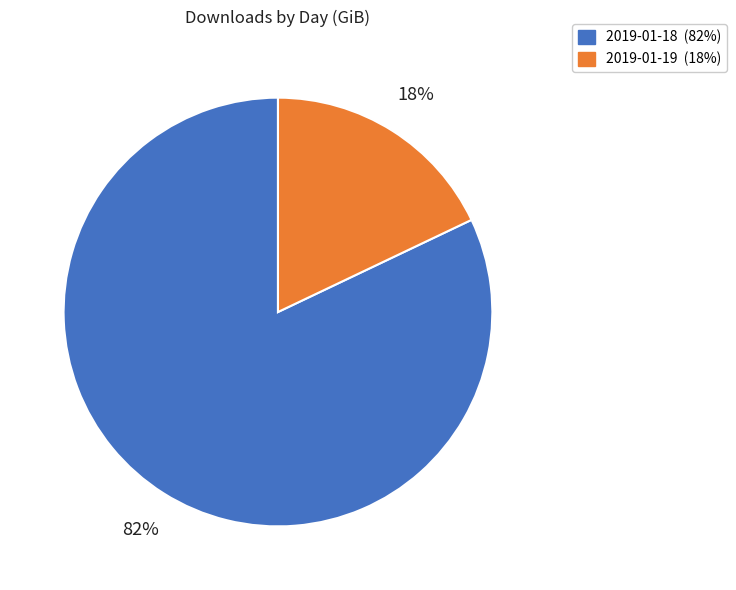

Rank the categories by value from lowest to highest.

2019-01-19, 2019-01-18